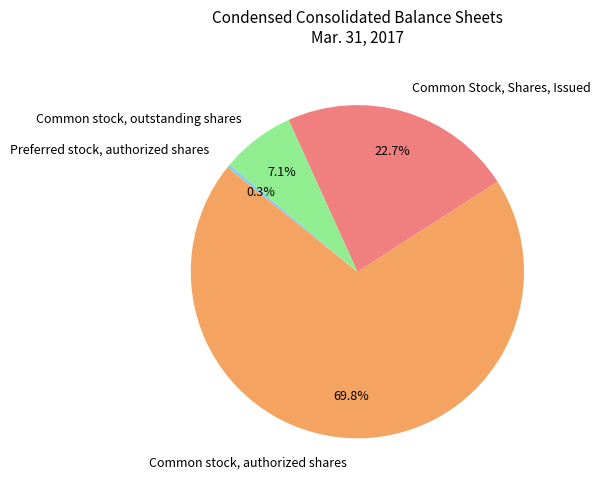

Do Common stock, outstanding shares and Common stock, authorized shares together represent more than half of the pie?

Yes